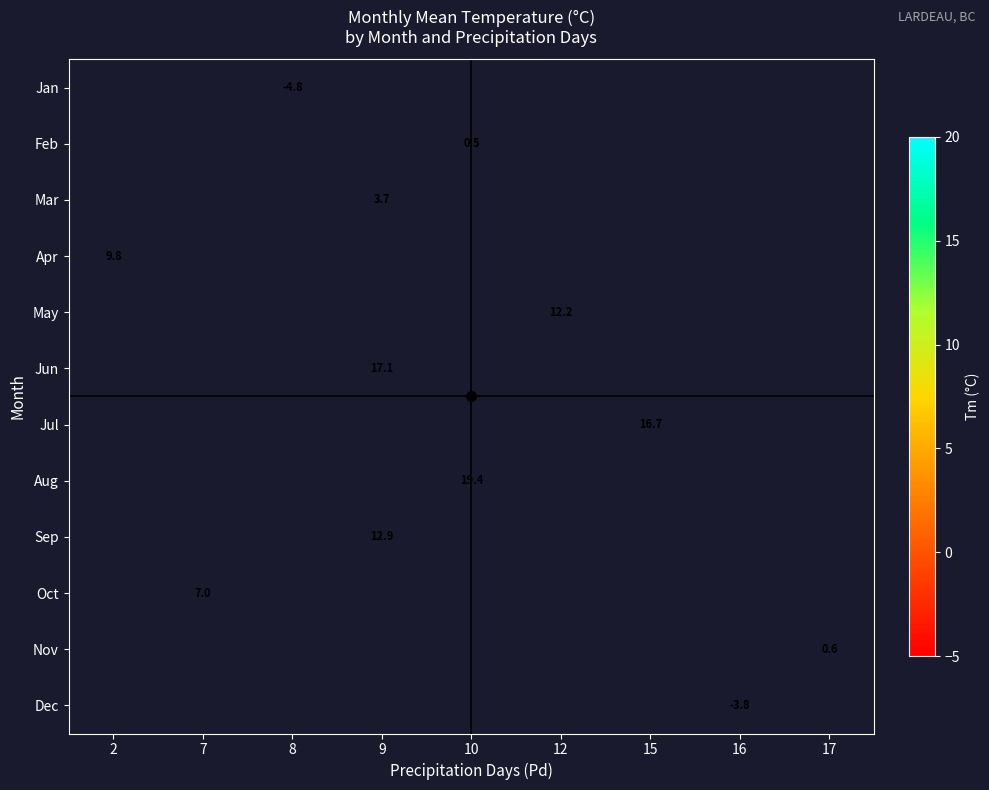

The value of Oct at 7 is 7.0. True or false?

True